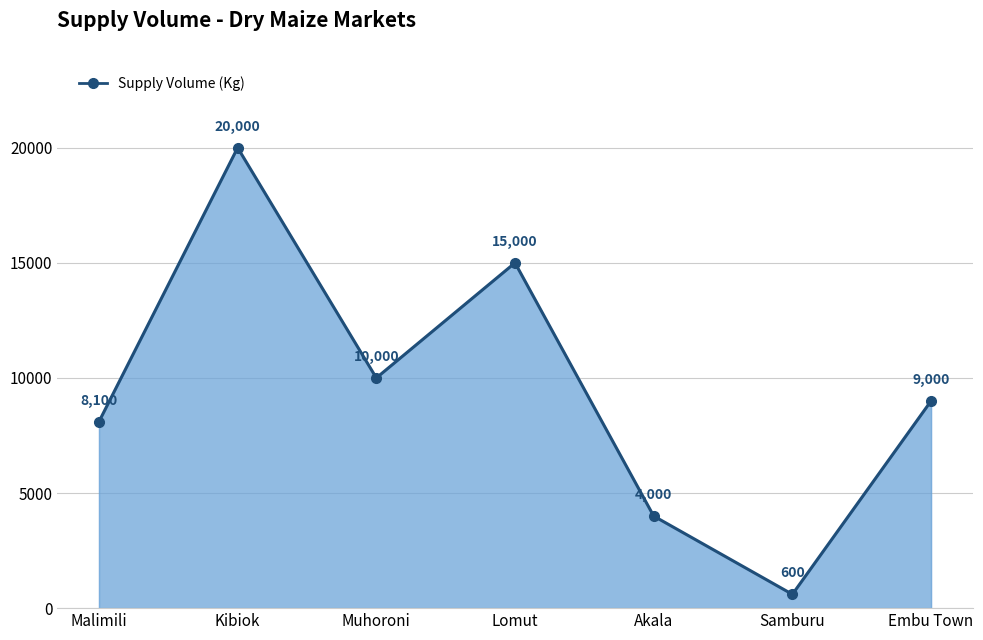

How many interior local peaks (higher than both neighbors) does the data have?

2